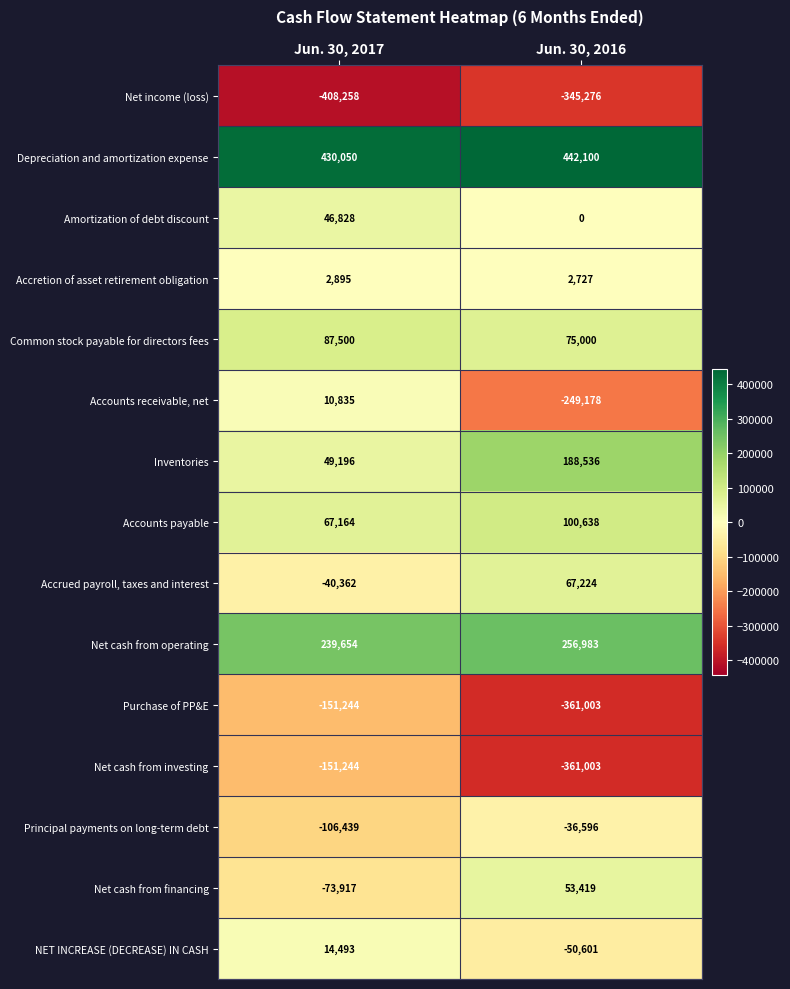

What is the sum of all Purchase of PP&E values?

-512247